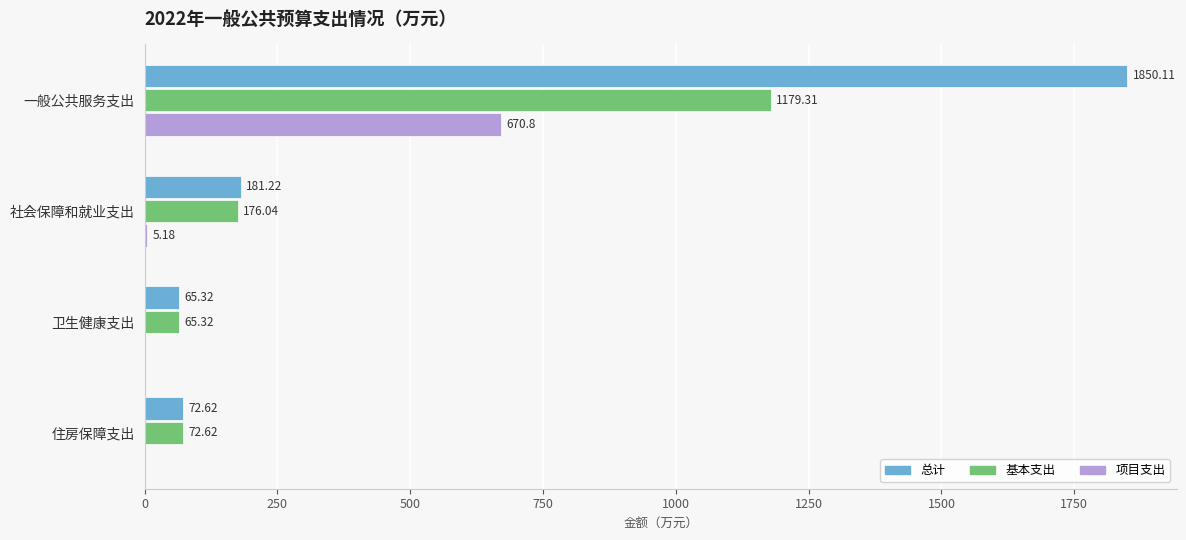

At which label is 总计 closest to 957?

社会保障和就业支出